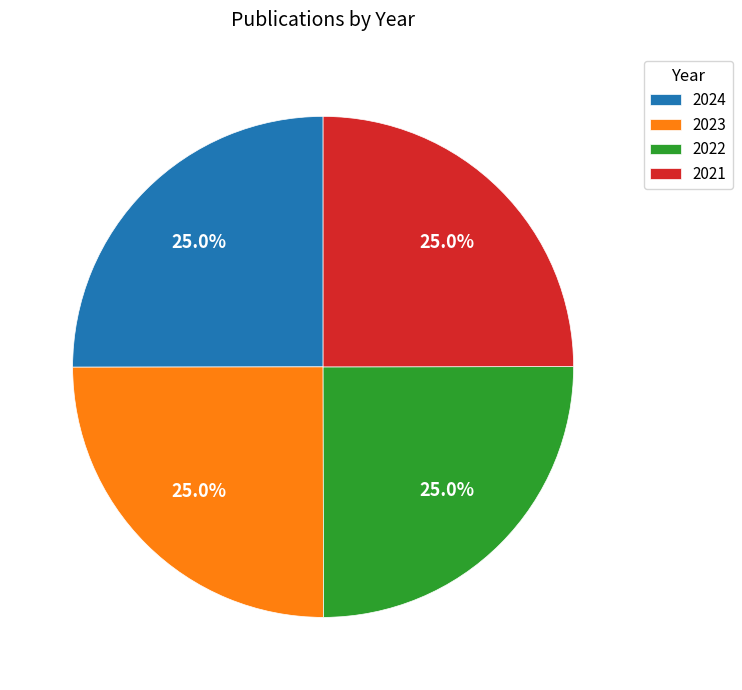

Is there a majority slice in this chart?

No